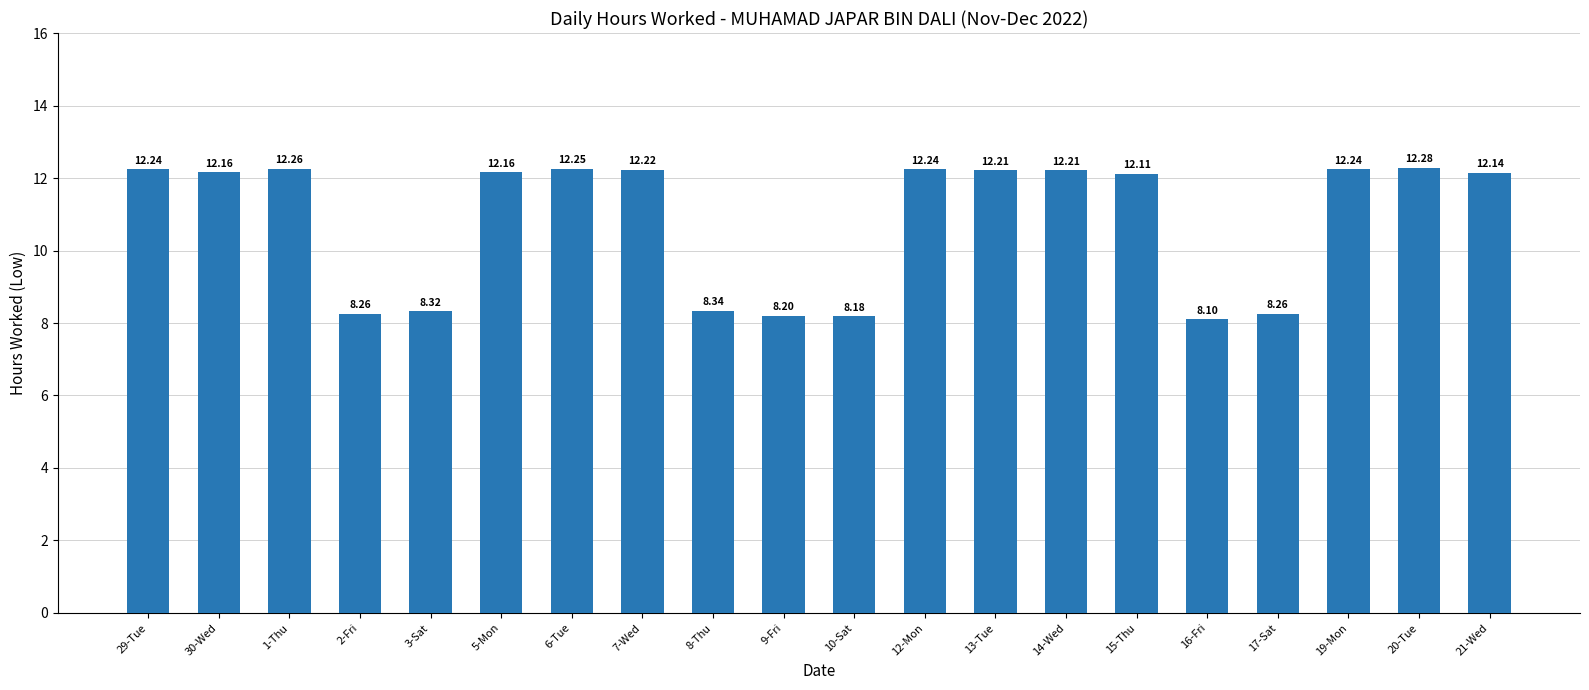

What is the sum of all values?

216.4